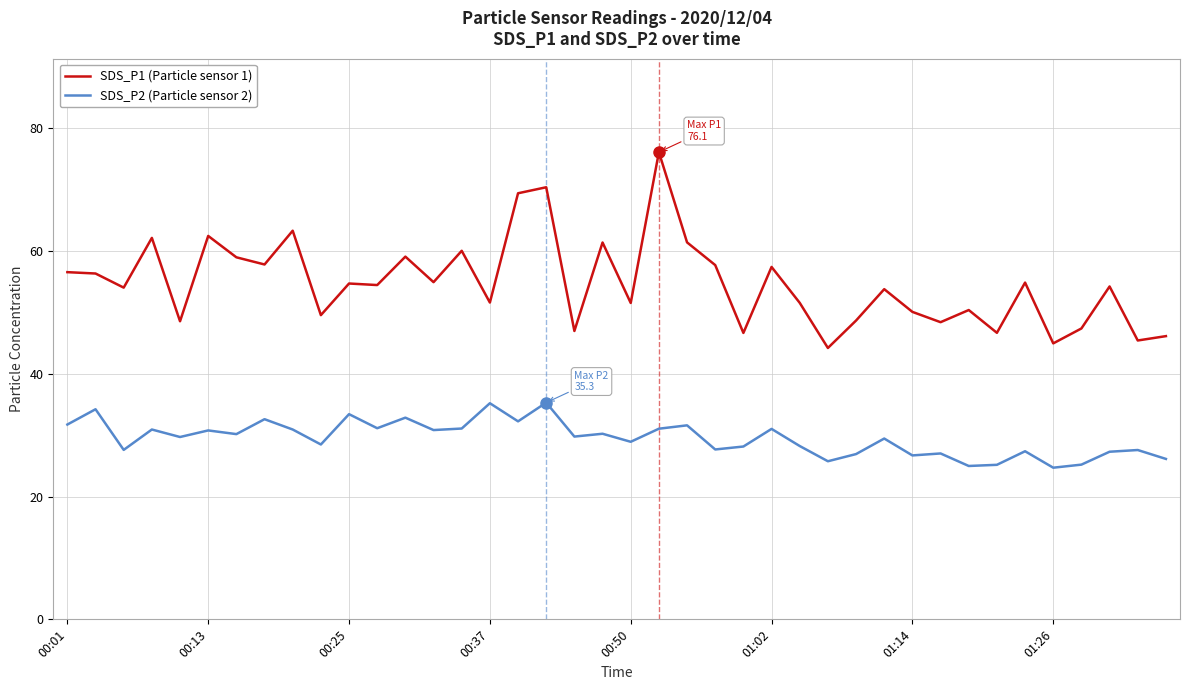

What is the difference between the maximum and minimum values in the SDS_P2 (Particle sensor 2) series?

10.6